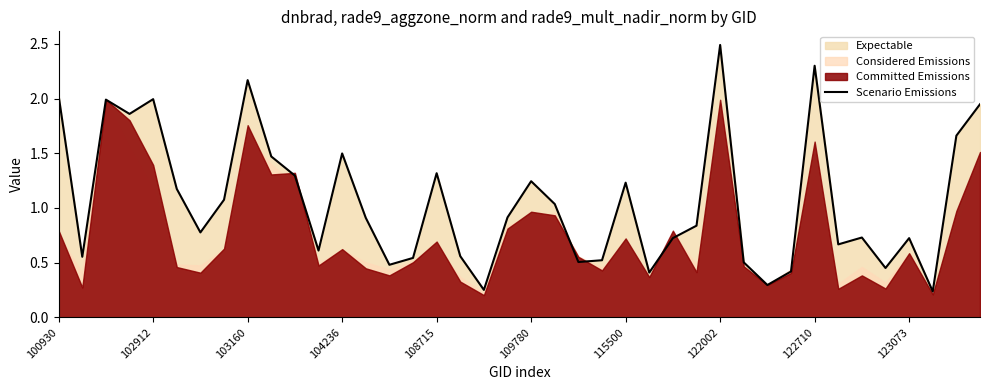

How many lines are shown in the chart?

1